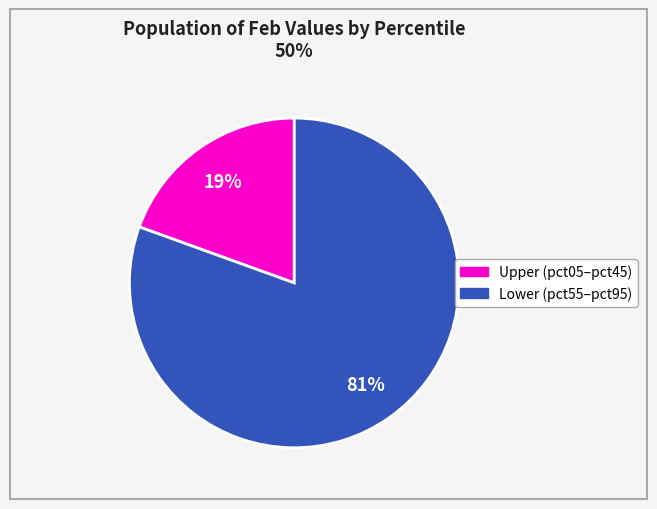

Is there a majority slice in this chart?

Yes